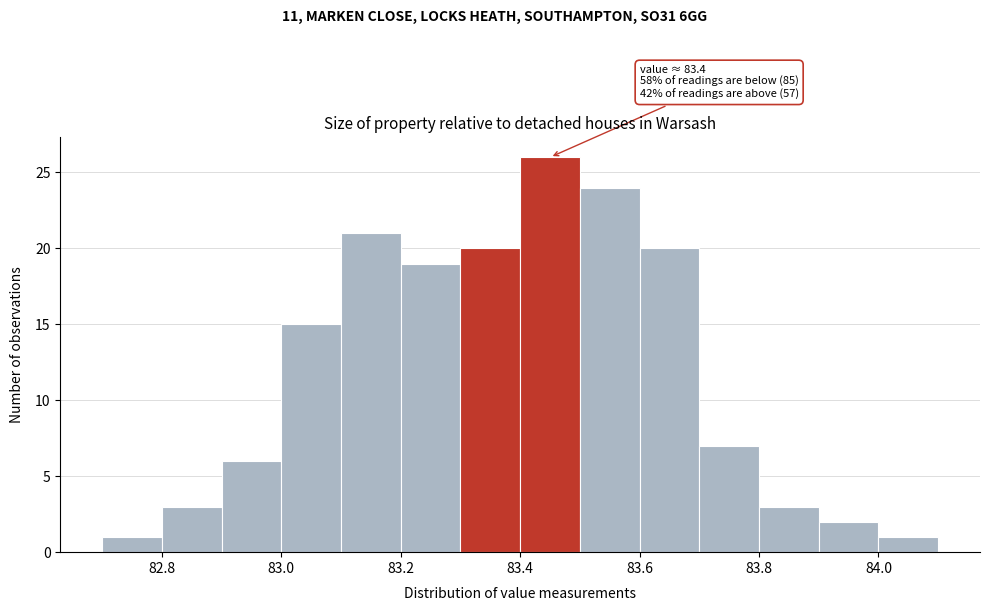

Which range on the x-axis has the tallest bar?

83.4 to 83.5